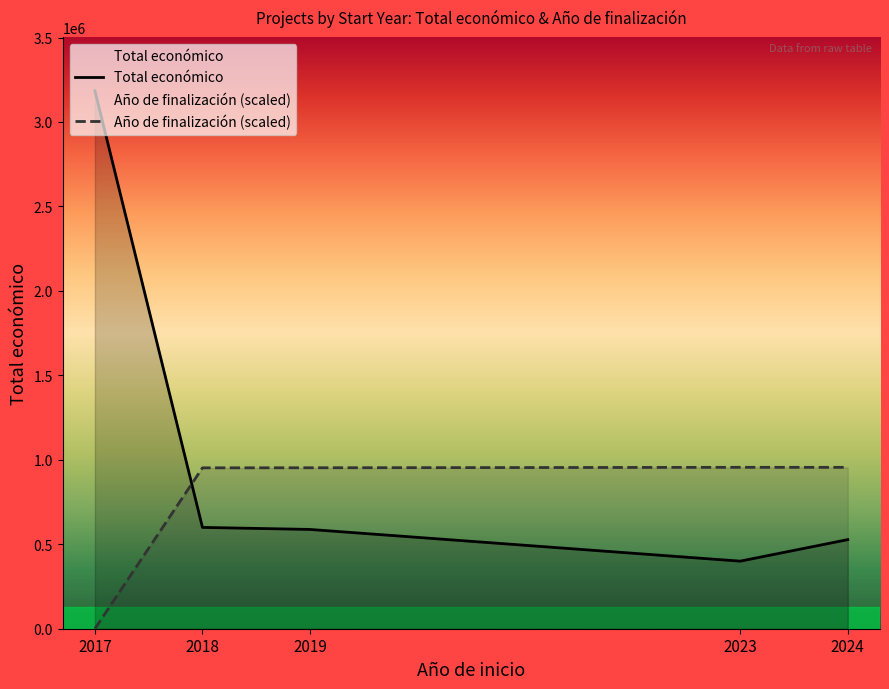

Reading left to right, transcribe all the data shown in this chart.

Total económico: 3184736.0	599806.0	587734.0	400000.0	527412.0
Año de finalización (scaled): 0.0	952356.3	952827.8	955420.8	955342.2